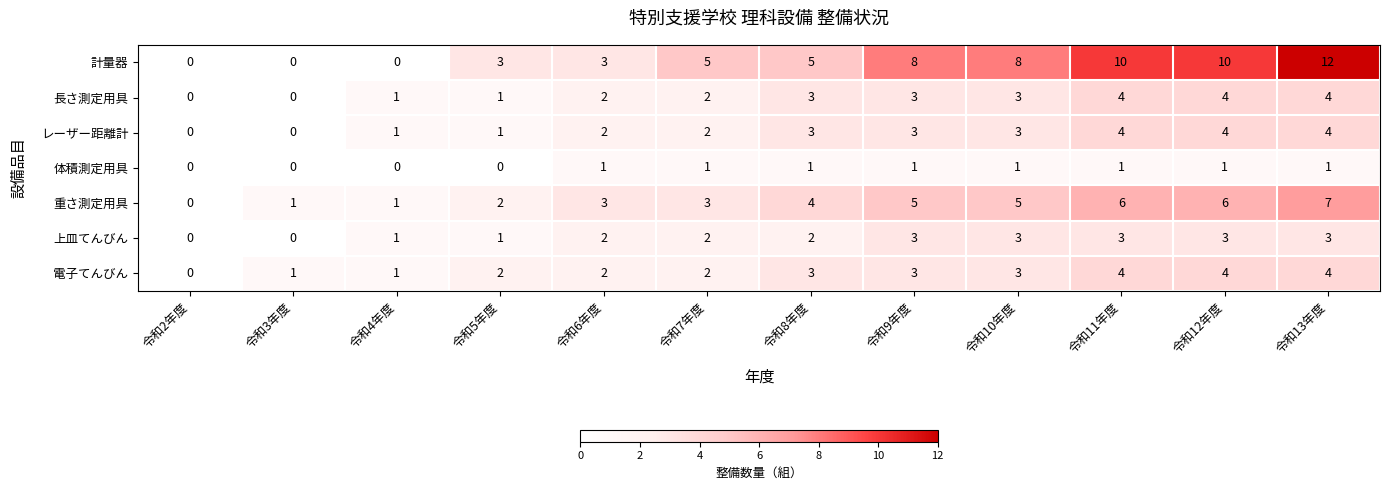

The 重さ測定用具 series shows 1 at 令和3年度. True or false?

True